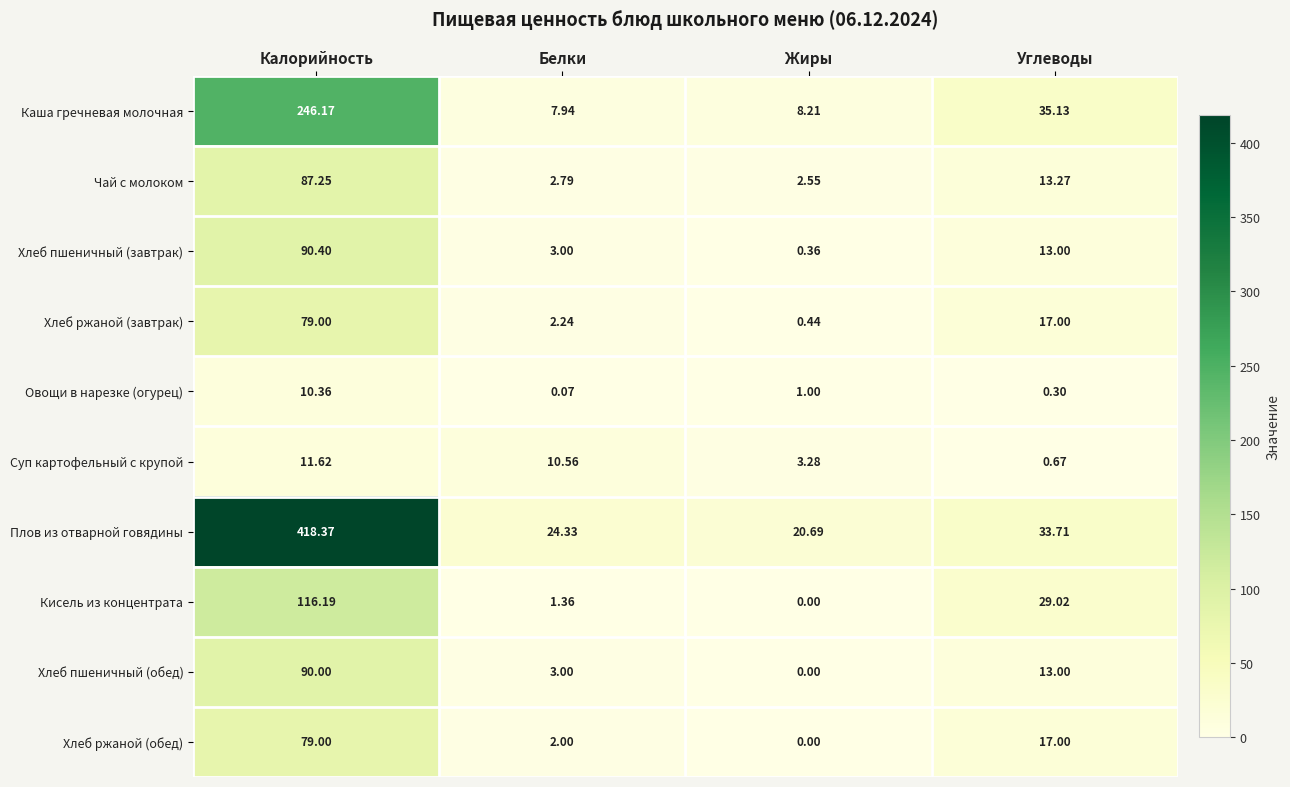

Is the value of Кисель из концентрата at Жиры greater than the value of Плов из отварной говядины at Белки?

No